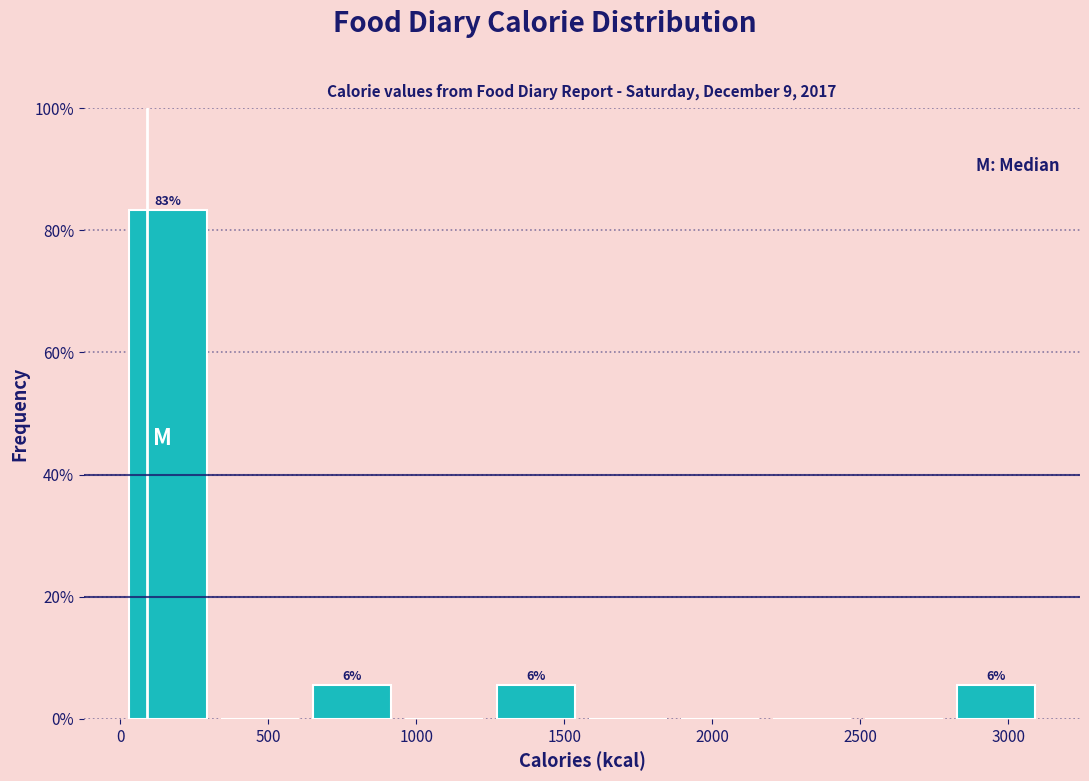

Over which range of the x-axis is the bar tallest?

0 to 300